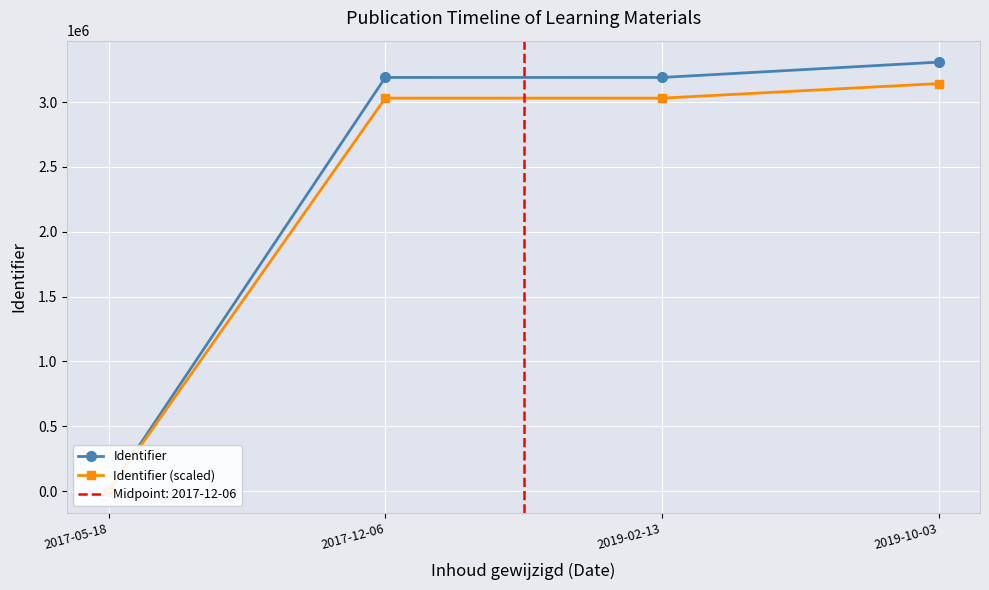

How many interior local peaks does the Identifier series have?

1